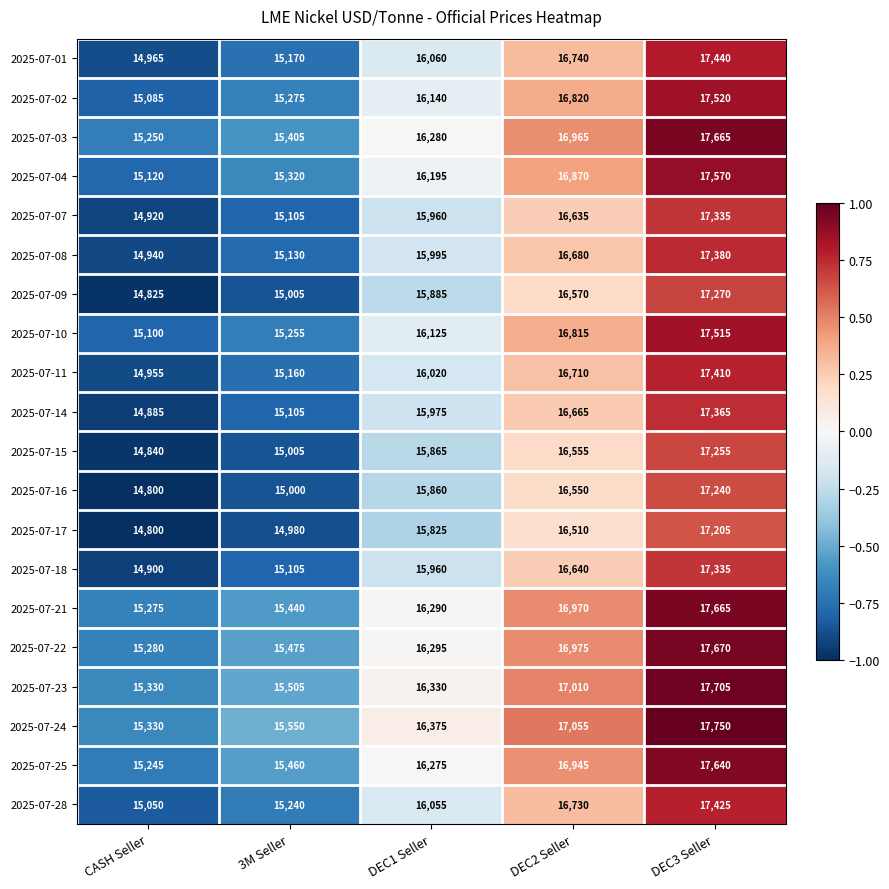

True or false: 2025-07-01 has a value of 15170 at 3M Seller.

True